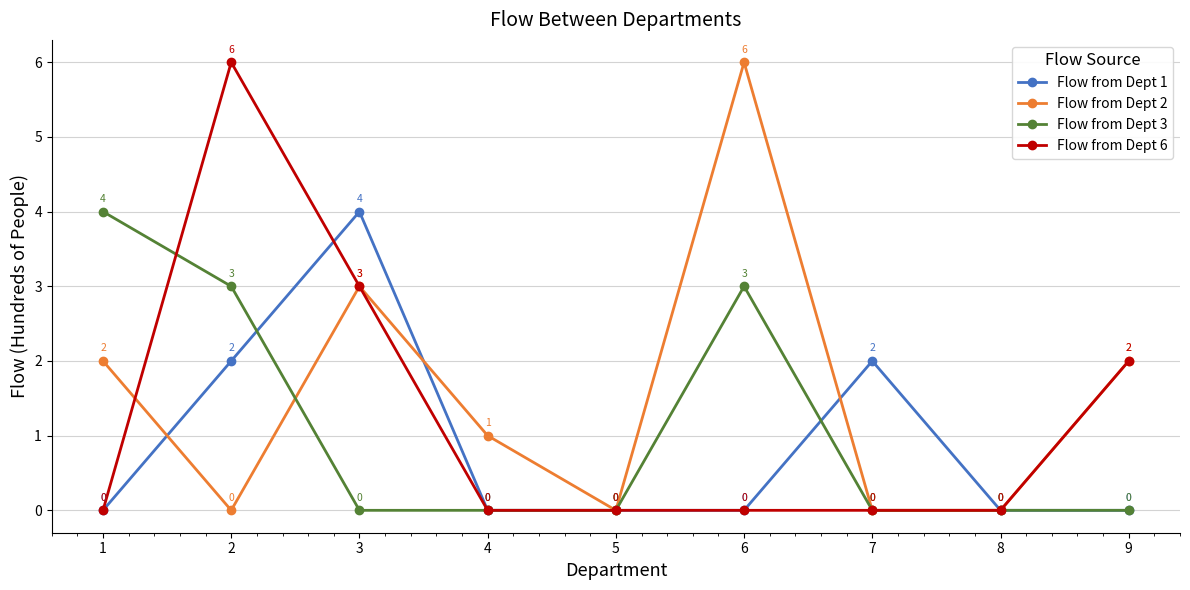

How many interior local peaks does the Flow from Dept 3 series have?

1